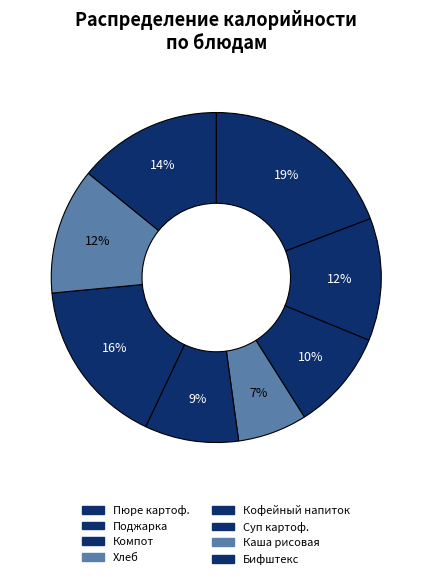

How many slices are in this pie chart?

8